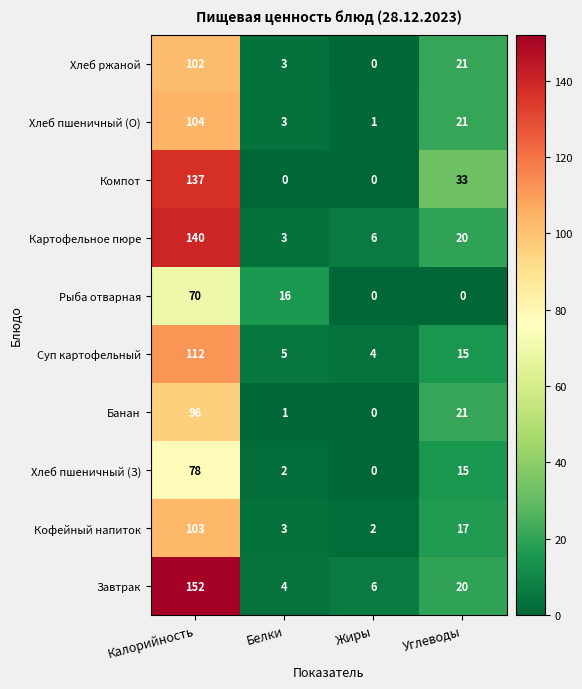

How many values in the Суп картофельный series are below 15?

2